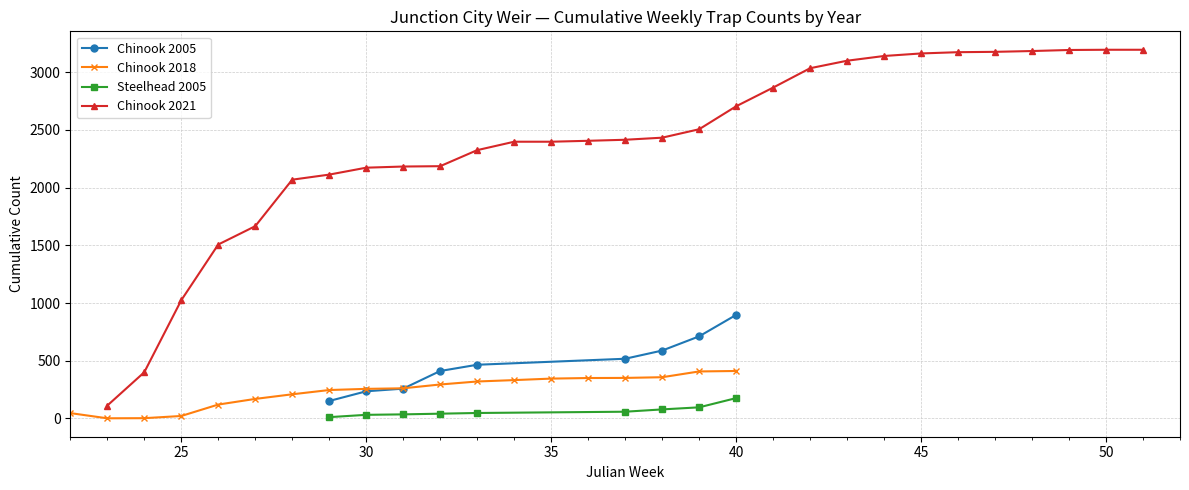

True or false: Chinook 2005 and Steelhead 2005 cross at least once.

False